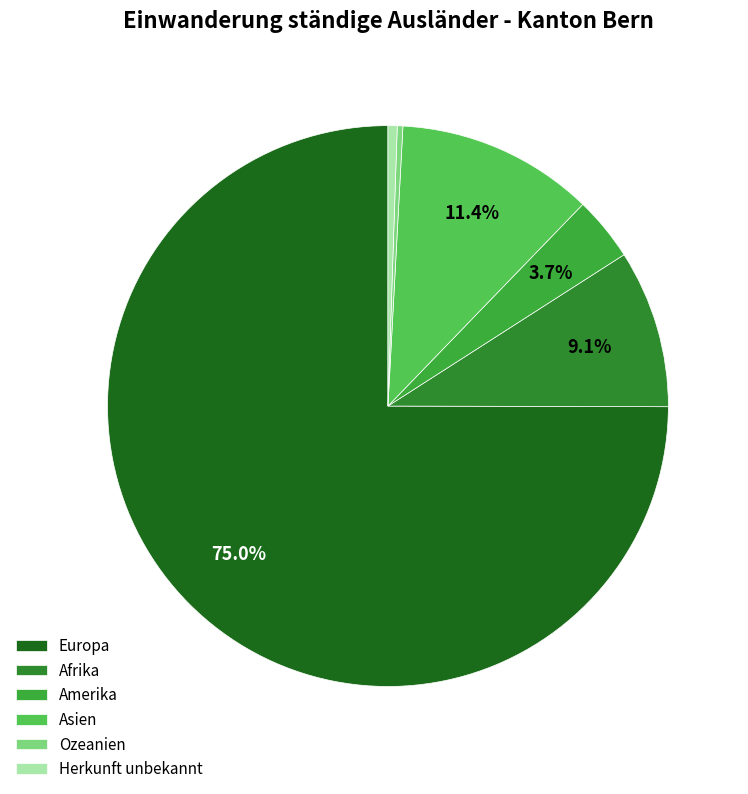

Is it true that Afrika is 9% of the pie?

True